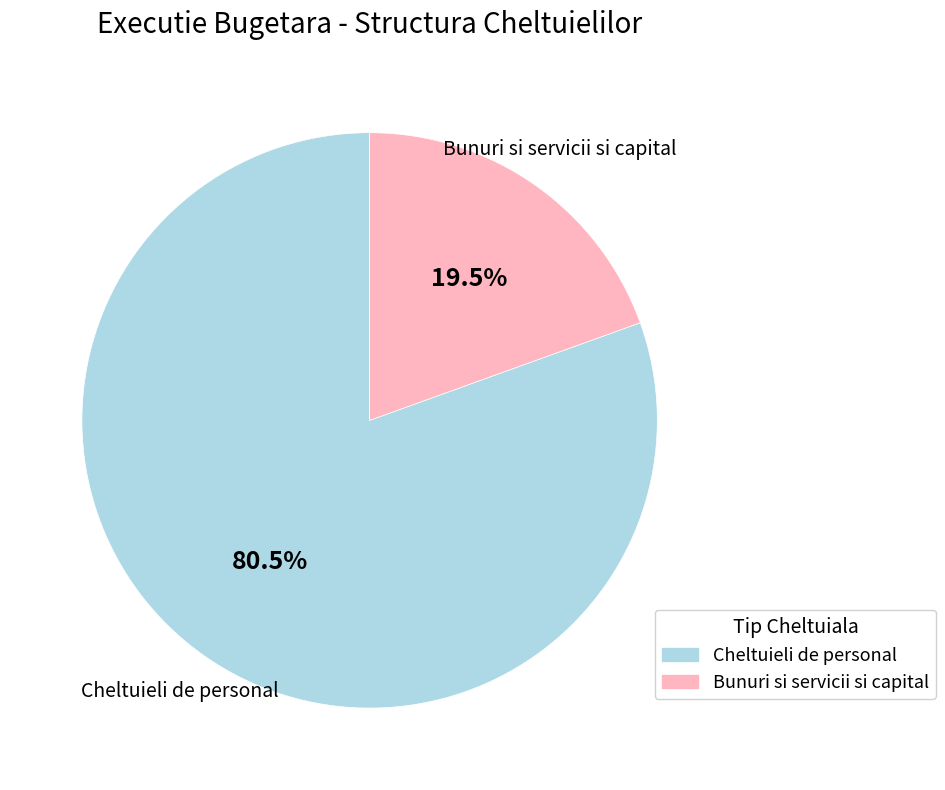

Is there a majority slice in this chart?

Yes